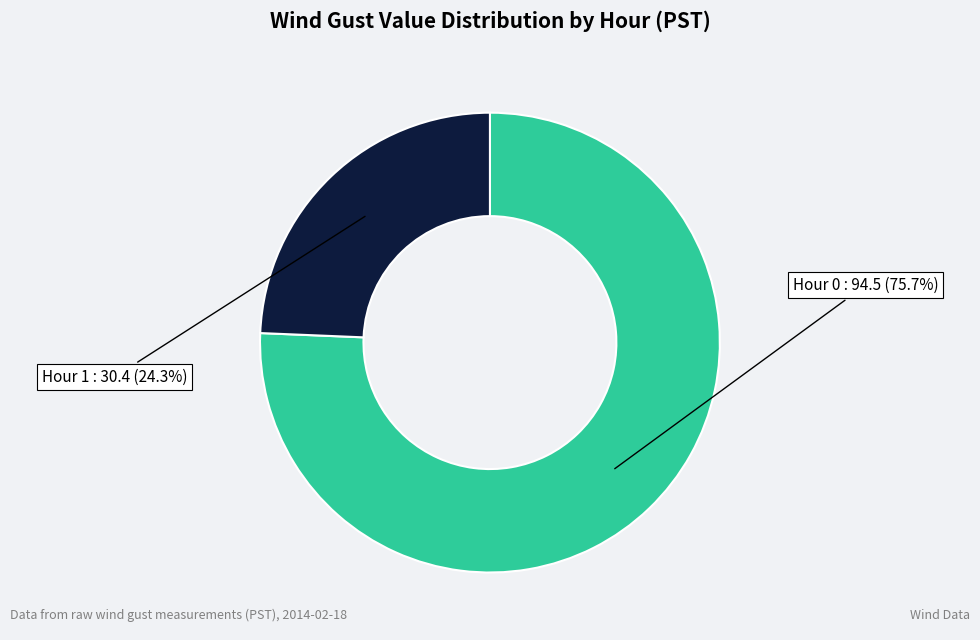

To the nearest percent, what is the difference between the largest and smallest slice percentages?

51%